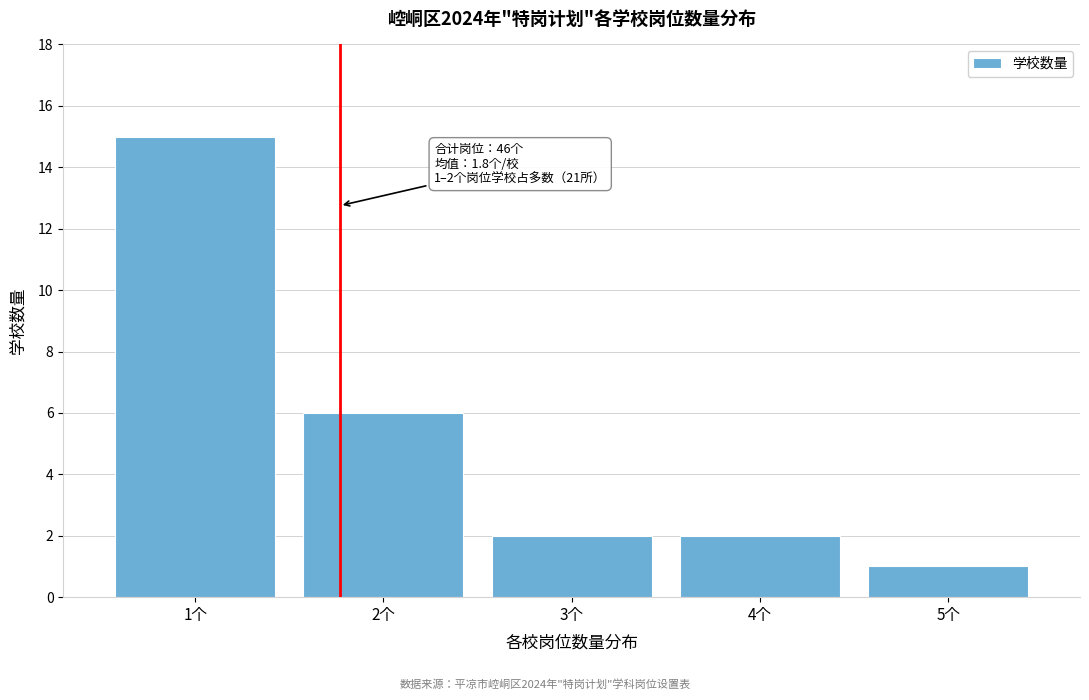

Over which range of the x-axis is the bar tallest?

0.5 to 1.5